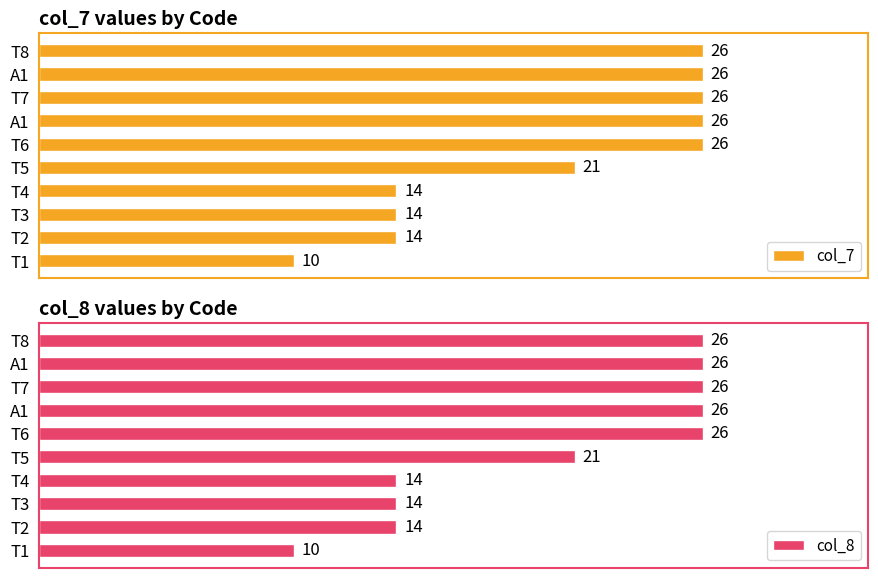

What value does the col_8 series have at T3?

14